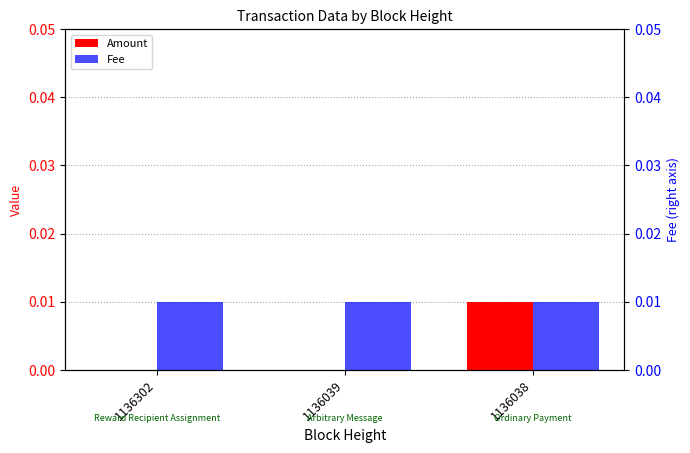

Are the bars horizontal?

No